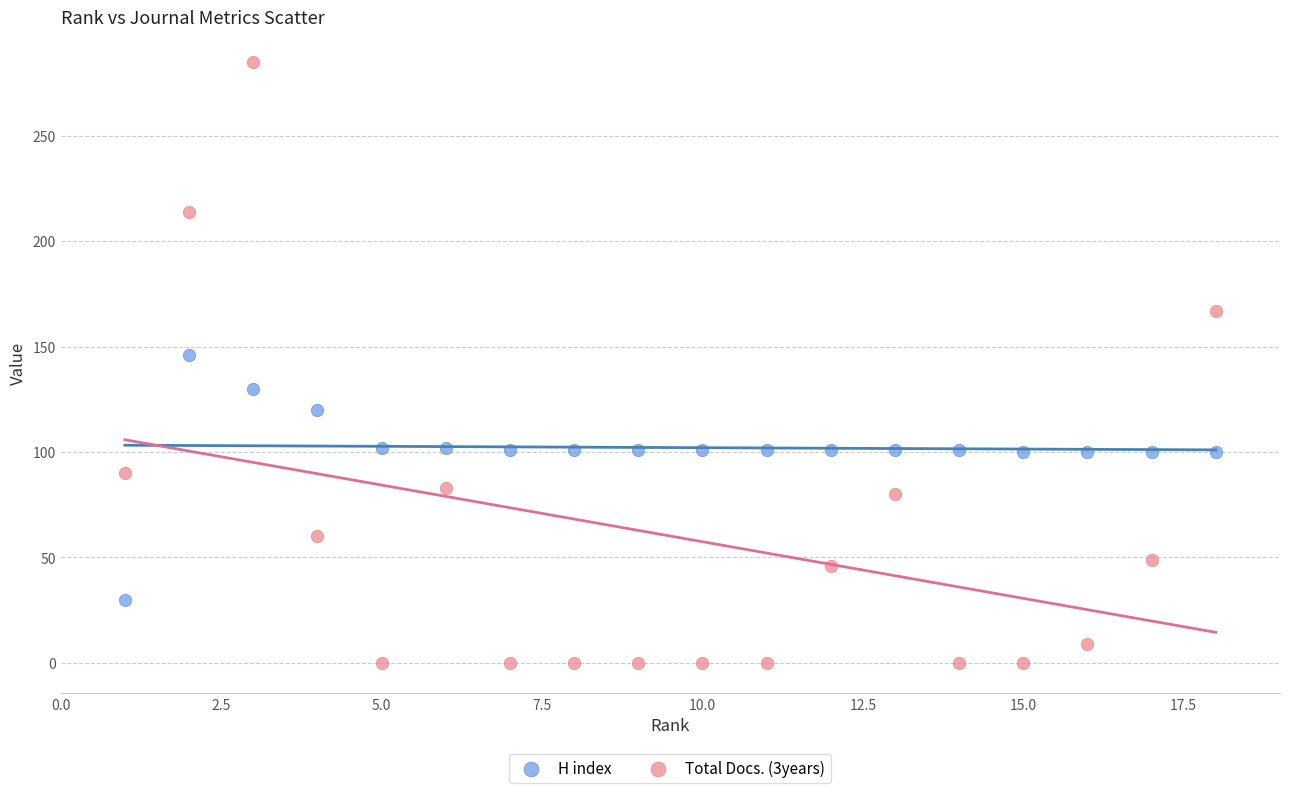

Across all data points, what is the range of Y values (max minus min)?

285